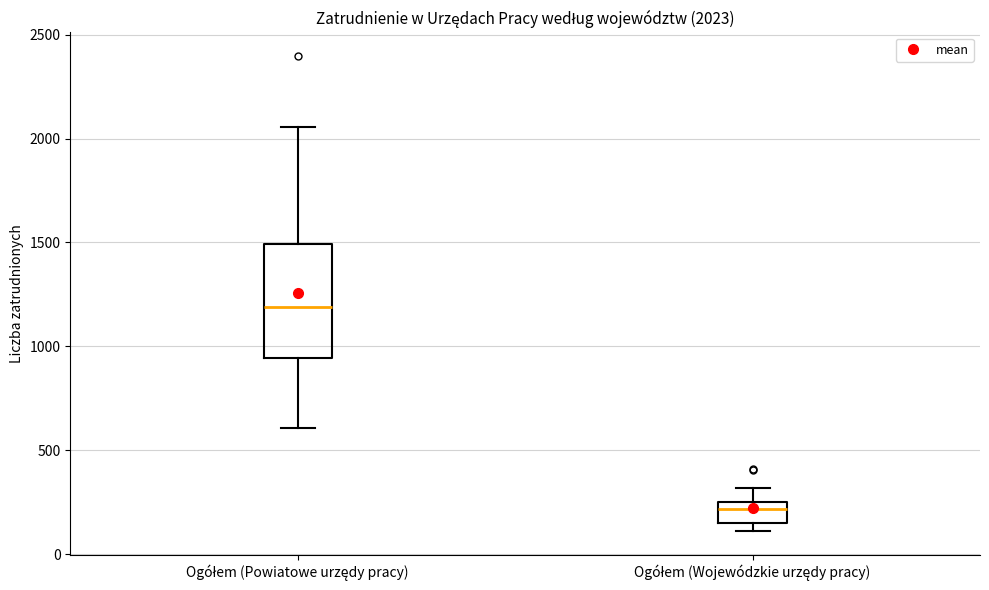

Which box's median line is the highest?

Ogółem (Powiatowe urzędy pracy)